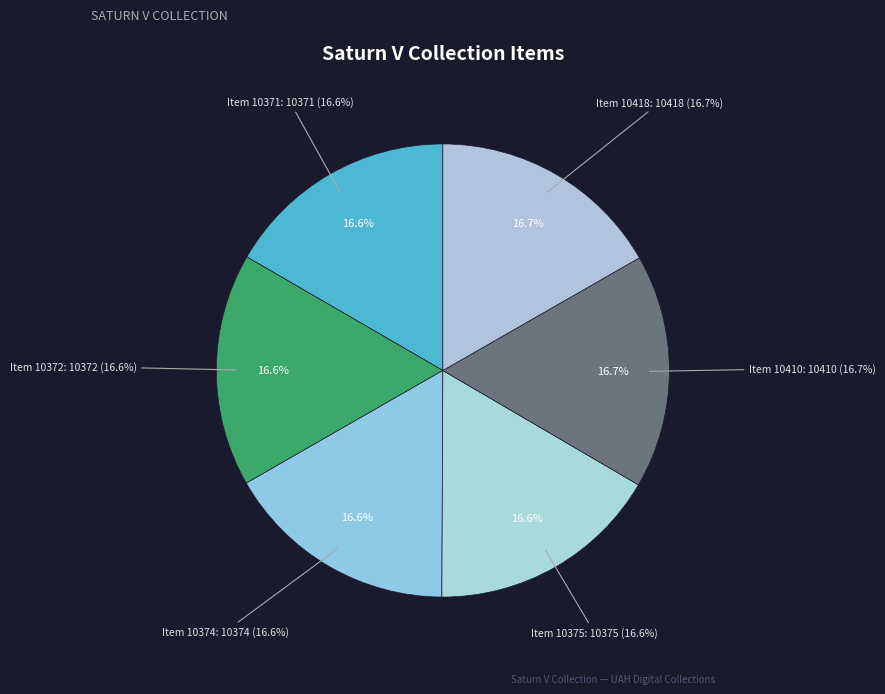

What is the ratio of the value at Item 10375 to the value at Item 10372?

1.0